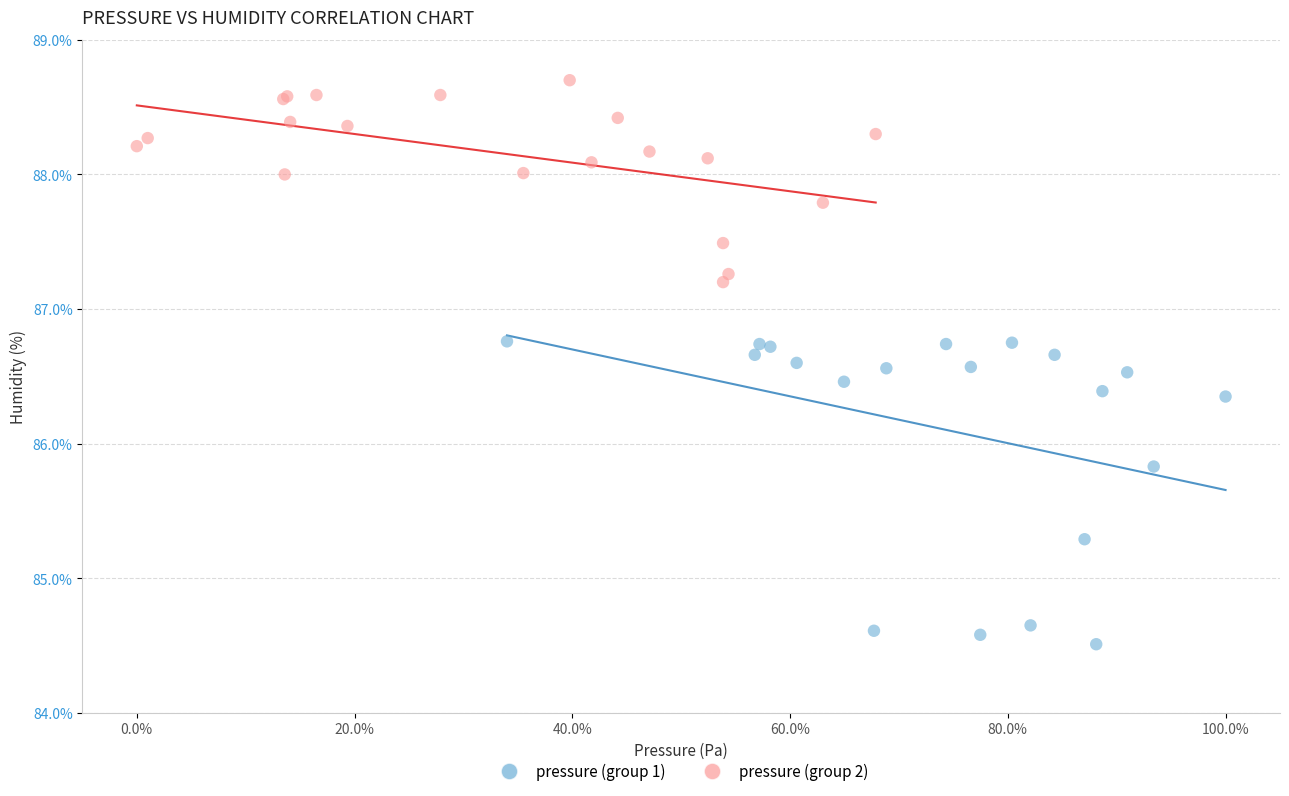

Which series has the largest Y range (max minus min)?

pressure (group 1)